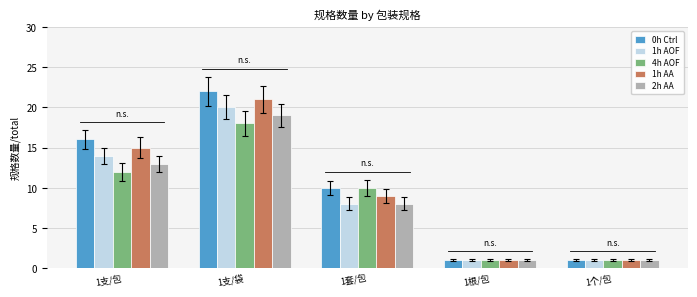

What is the minimum value shown in the chart?

1